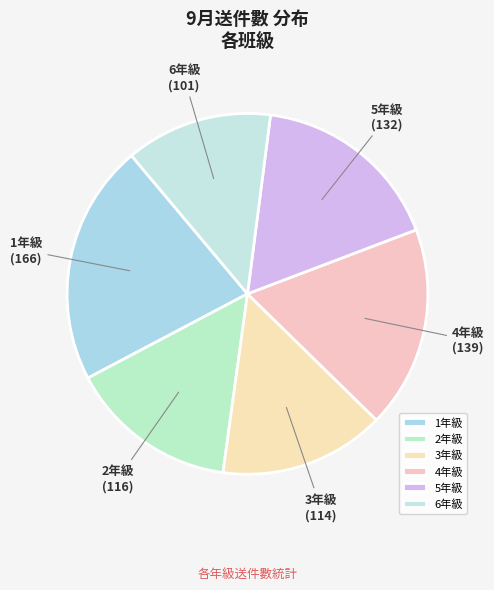

Is it true that 5年級 is 17% of the pie?

True